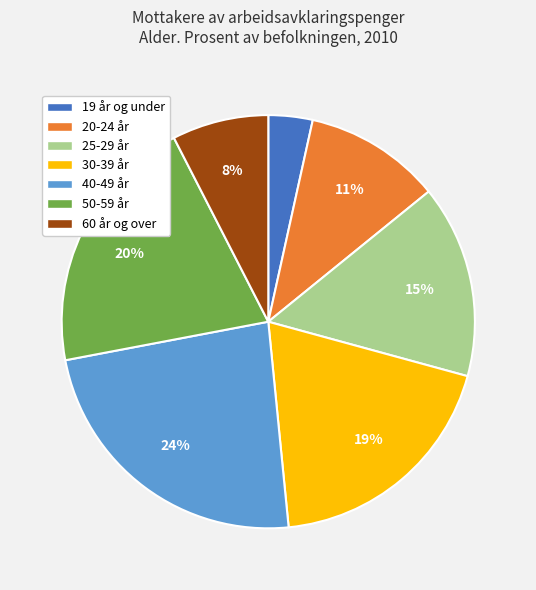

Which has a higher value, 25-29 år or 50-59 år?

50-59 år